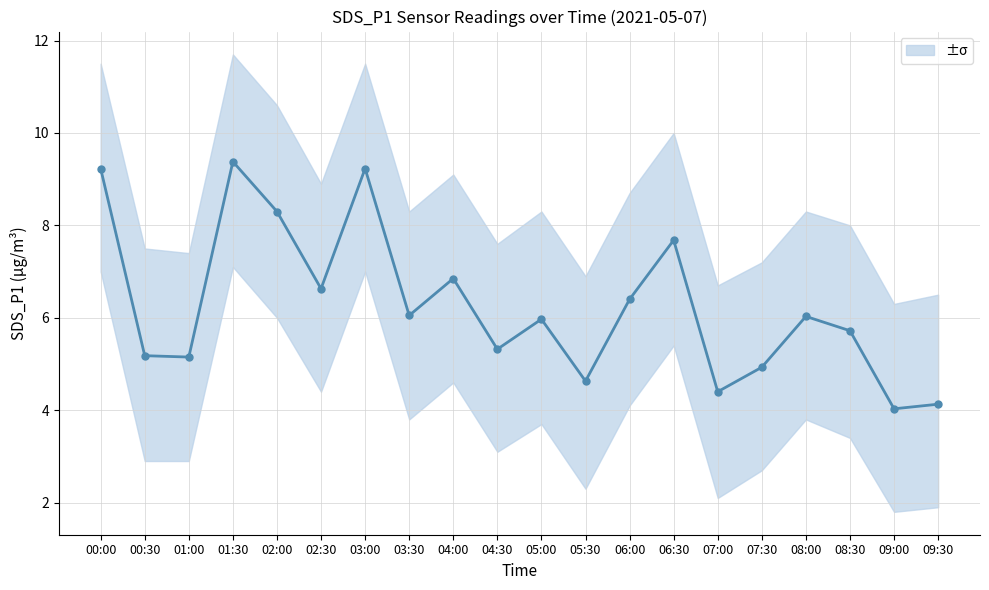

How many interior local valleys (lower than both neighbors) does the data have?

7